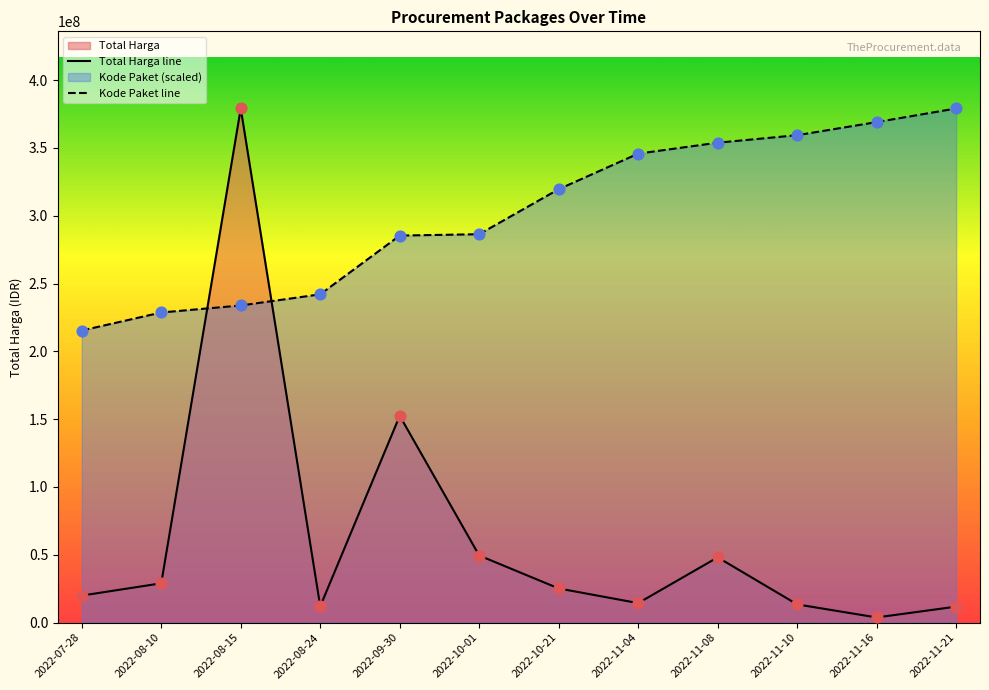

Is the value of Kode Paket at 2022-11-10 greater than the value of Total Harga at 2022-10-01?

Yes